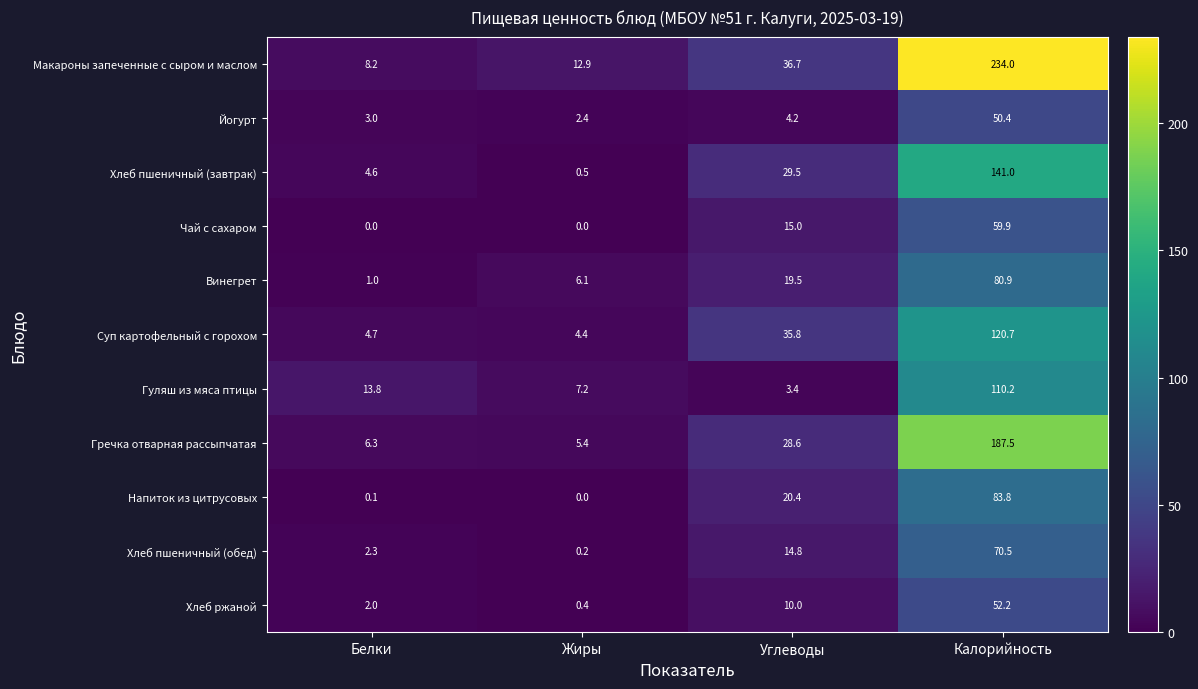

Is the value of Винегрет at Белки greater than the value of Гуляш из мяса птицы at Углеводы?

No